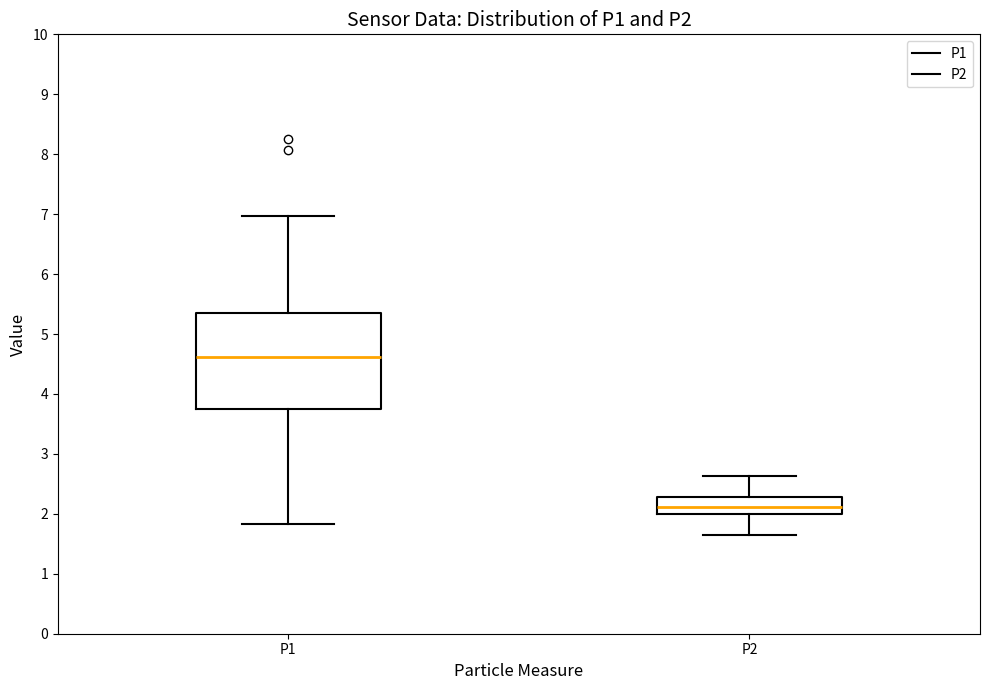

Where does the median line of the box for P1 sit on the y-axis? The values are not printed on the chart, so give them approximately, as read against the axis.

4.6